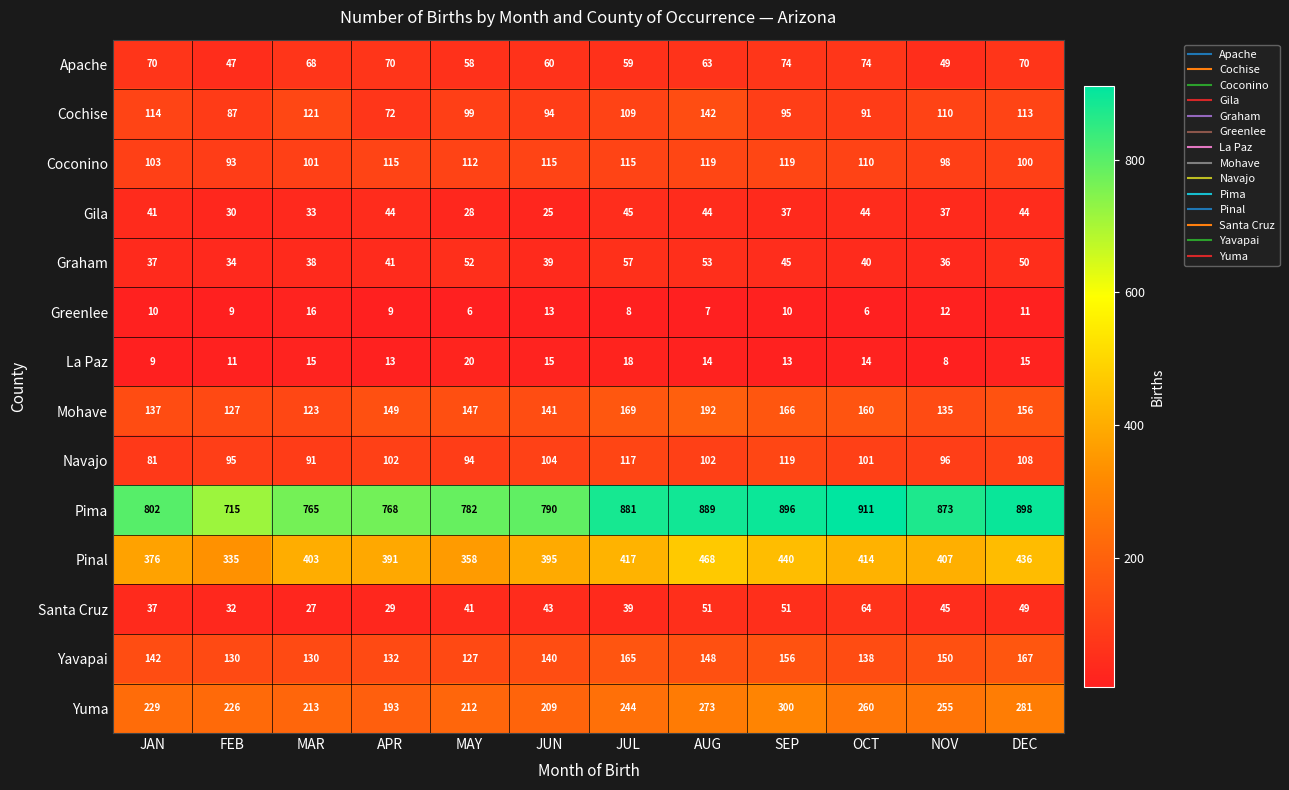

Rank the categories by Graham value from highest to lowest.

JUL, AUG, MAY, DEC, SEP, APR, OCT, JUN, MAR, JAN, NOV, FEB